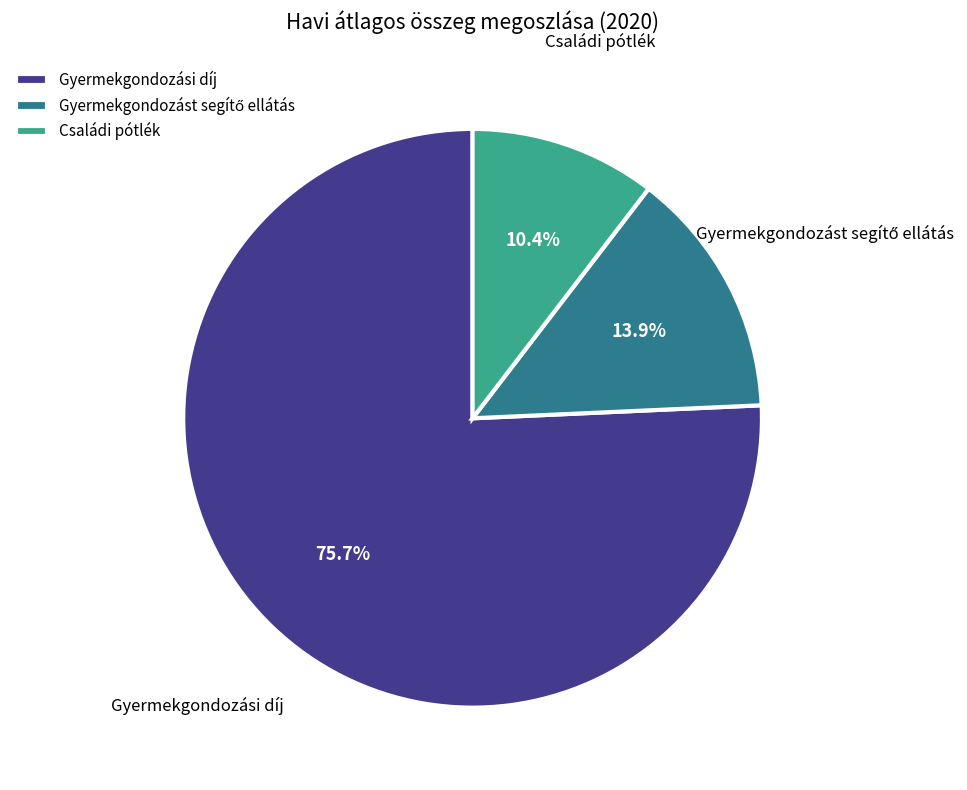

Which has a higher value, Családi pótlék or Gyermekgondozási díj?

Gyermekgondozási díj